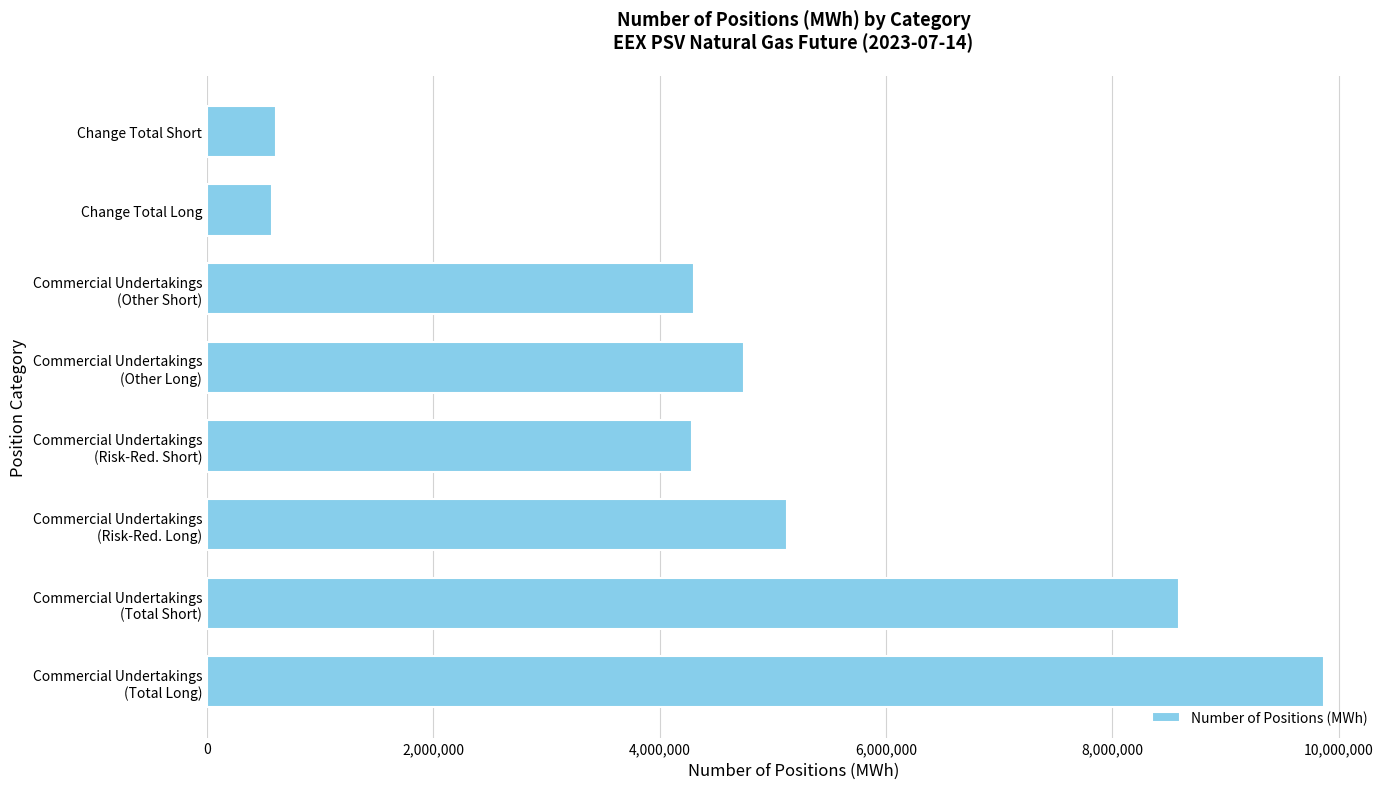

What is the difference between the maximum and second lowest values?

9266016